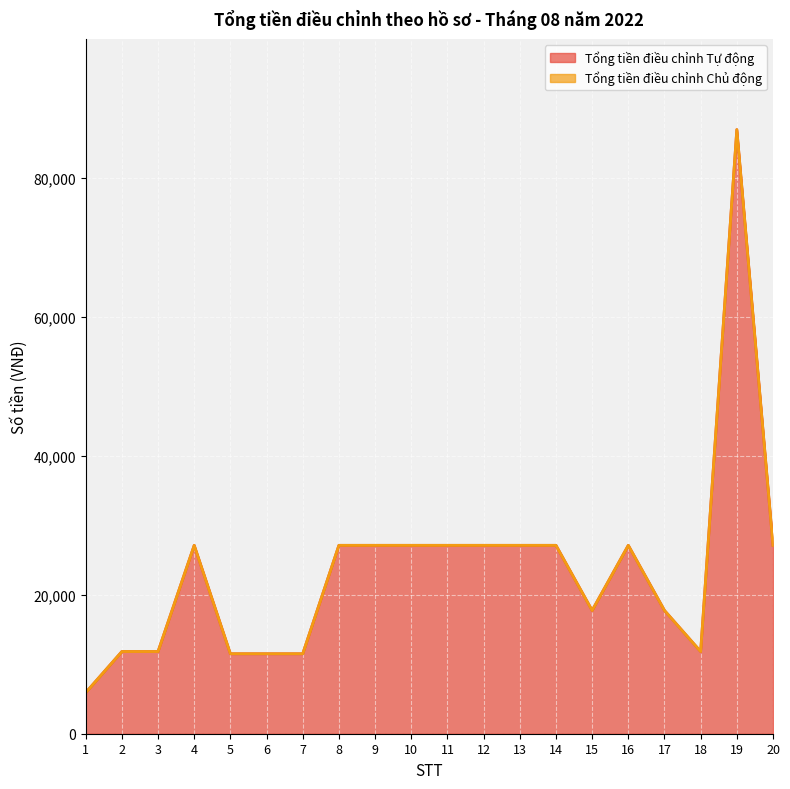

List the labels in order of value, largest first.

19, 4, 8, 9, 10, 11, 12, 13, 14, 16, 20, 15, 17, 2, 3, 18, 5, 6, 7, 1